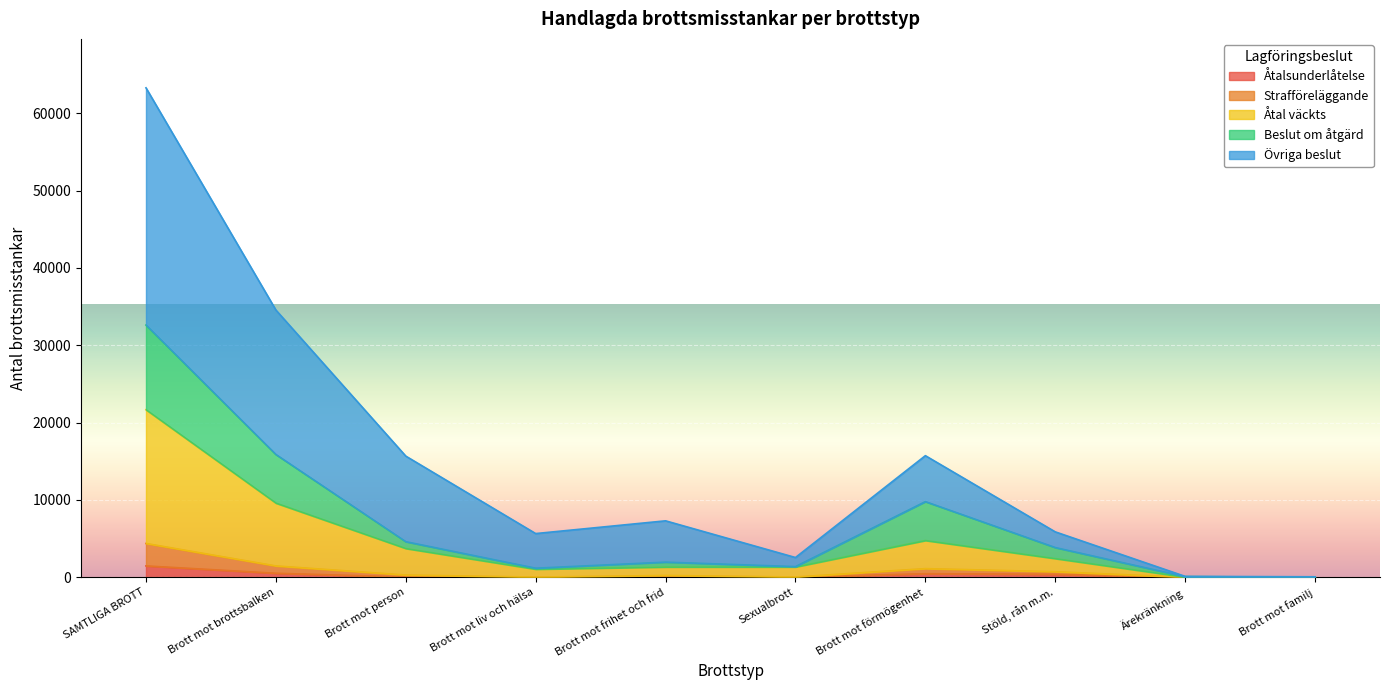

At which category is the sum across all series the highest?

SAMTLIGA BROTT